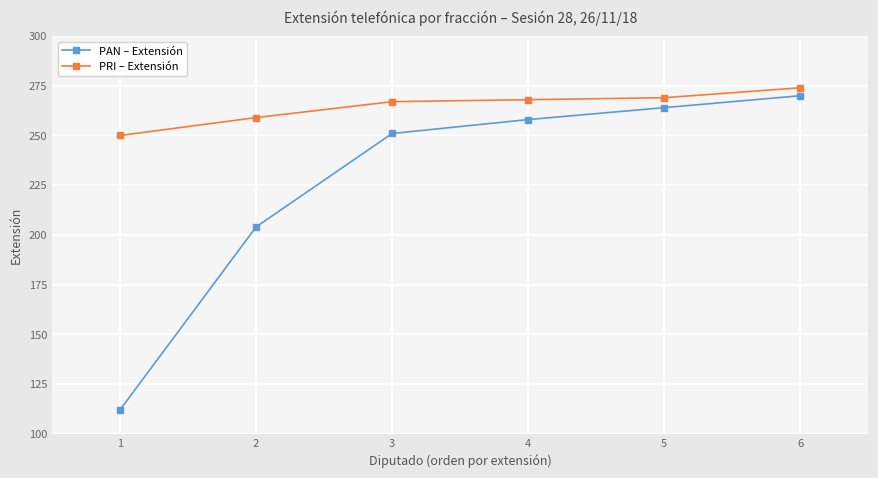

What is the difference between the maximum and second lowest values in the PAN – Extensión series?

66